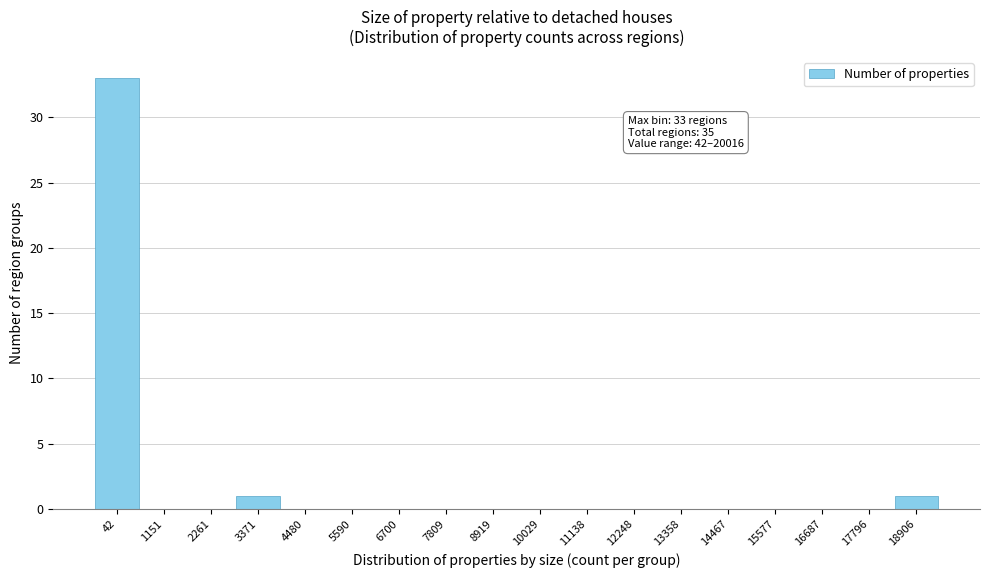

Reading left to right, transcribe all the data shown in this chart.

42=33	1151=0	2261=0	3371=1	4480=0	5590=0	6700=0	7809=0	8919=0	10029=0	11138=0	12248=0	13358=0	14467=0	15577=0	16687=0	17796=0	18906=1